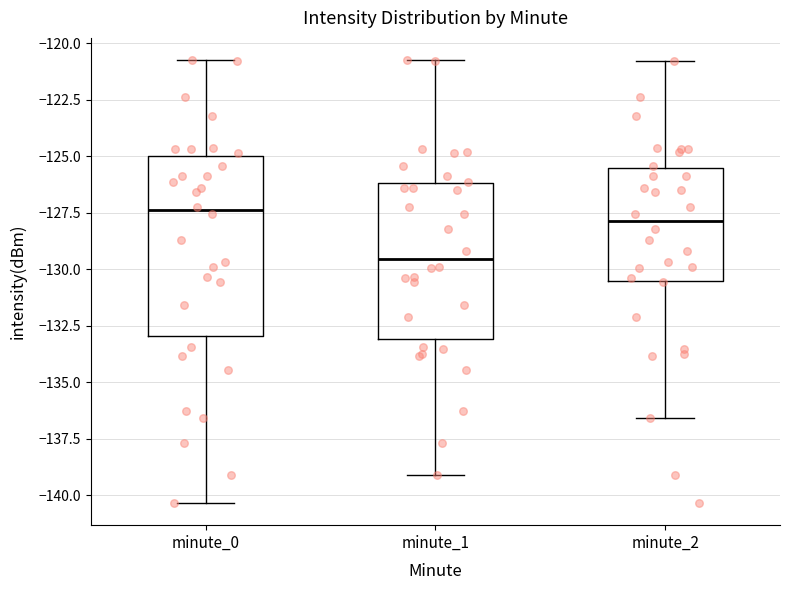

Reading left to right, transcribe this box plot: for each box, give where its median line is, the range the box spans, and where its two whiskers end, as read against the y-axis. The values are not printed on the chart, so give them approximately, as read against the axis.

minute_0: median -127.5, box -133.0 to -125.0, whiskers -140.5 to -121.0
minute_1: median -129.5, box -133.0 to -126.0, whiskers -139.0 to -121.0
minute_2: median -128.0, box -130.5 to -125.5, whiskers -136.5 to -121.0